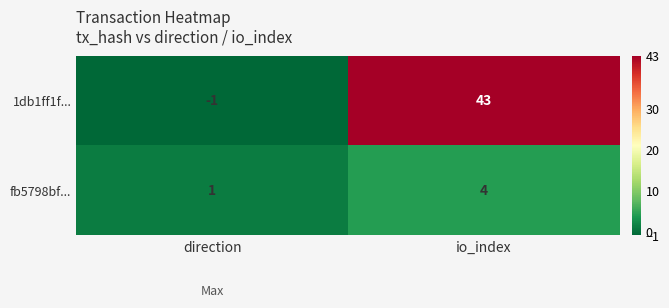

The value of 1db1ff1f... at io_index is 43. True or false?

True